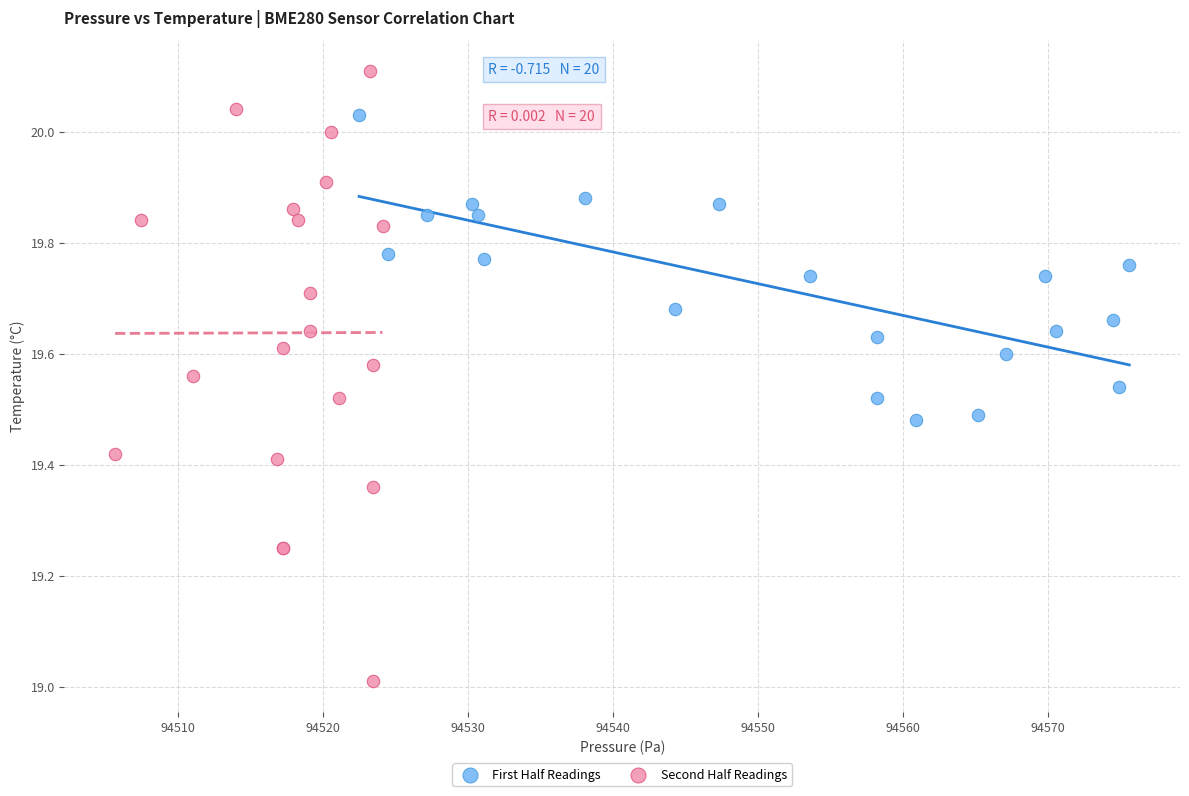

What are all the series names shown in the legend?

First Half Readings, Second Half Readings